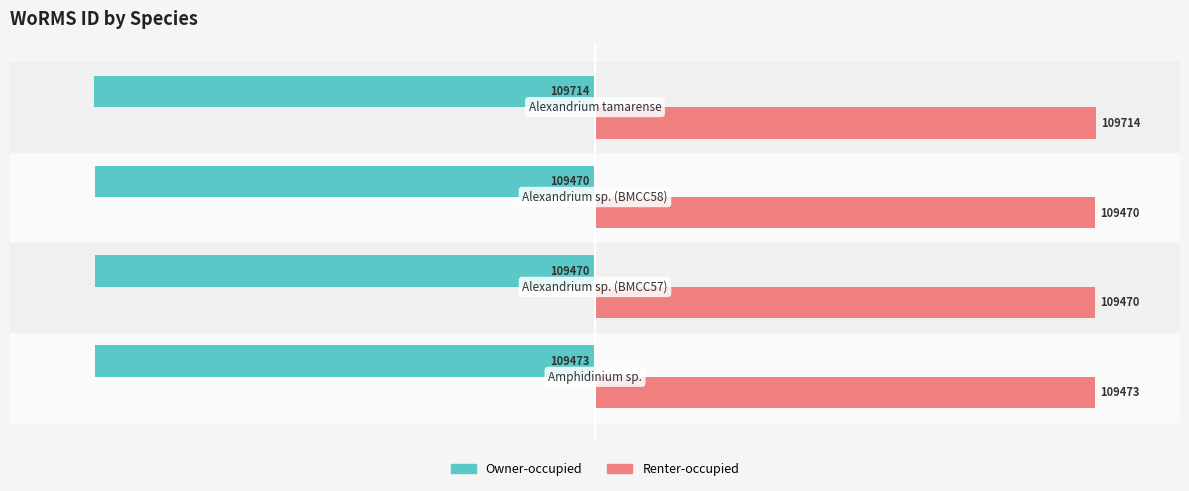

What are all the series names shown in the legend?

Owner-occupied, Renter-occupied